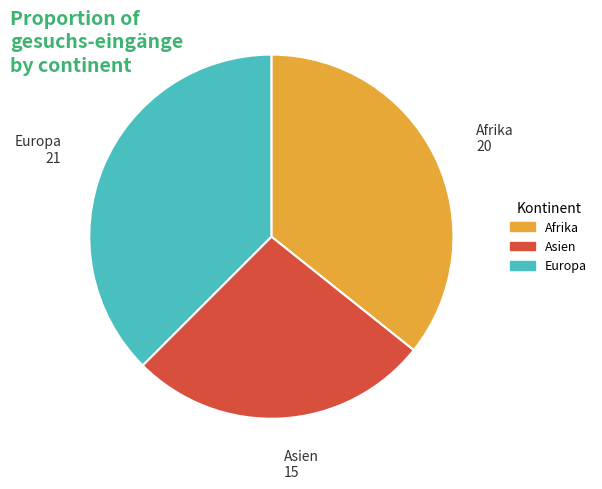

Which category has the smallest portion of the pie?

Asien